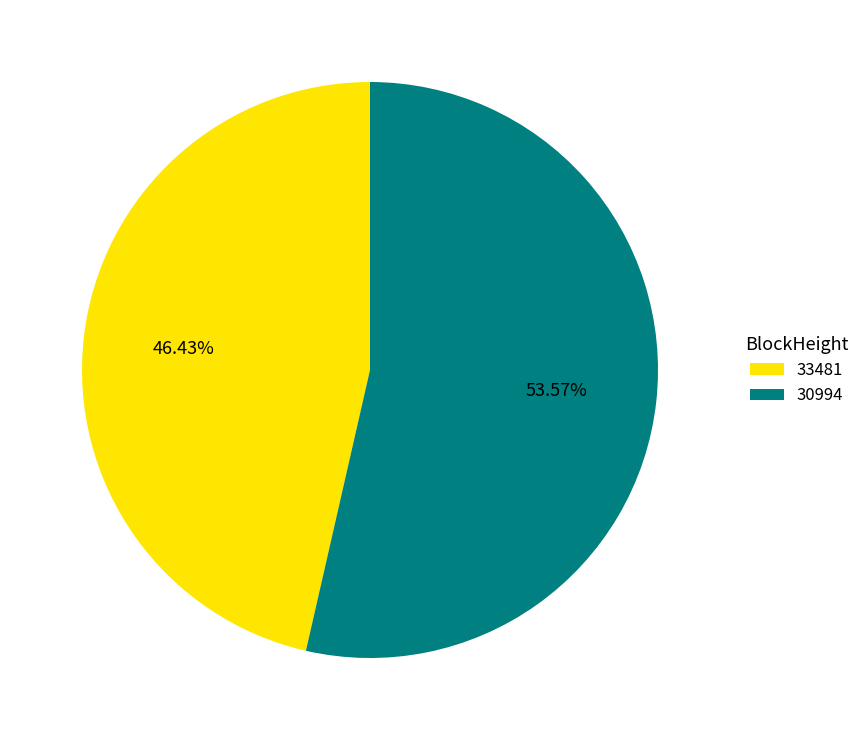

Is the sum of 33481 and 30994 greater than half?

Yes